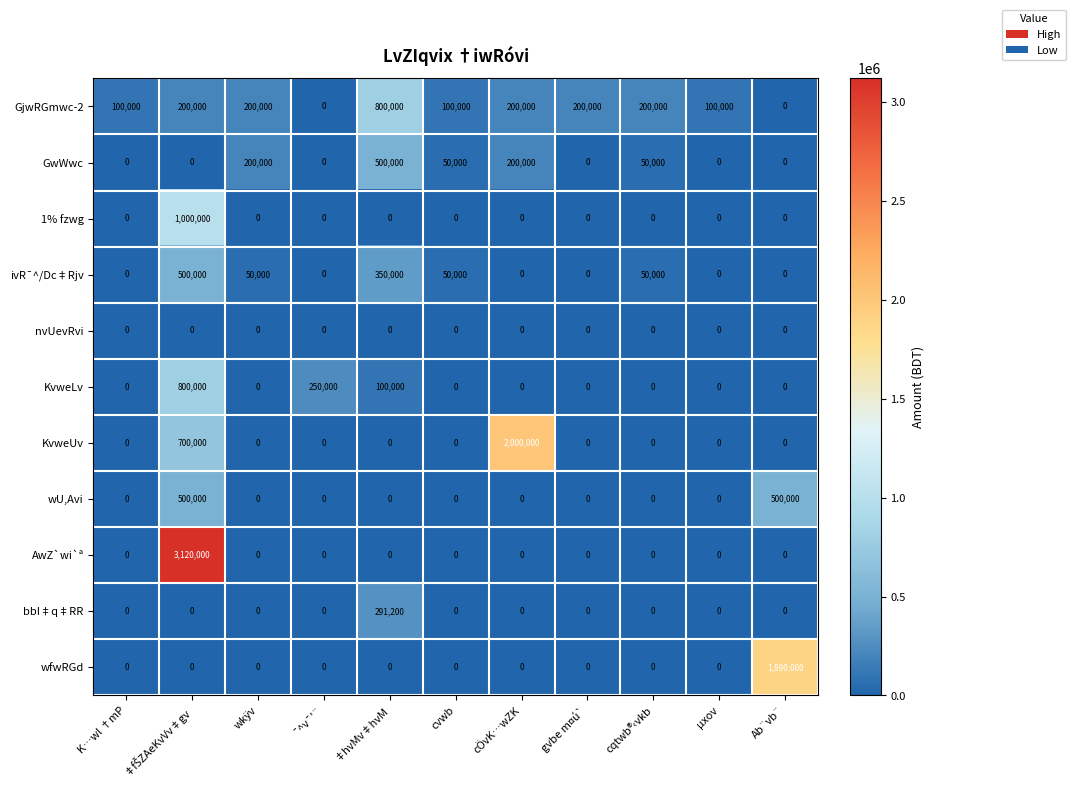

What is the sum of the bbI‡q‡RR values at ¯^v¯'¨ and ‡hvMv‡hvM?

291200